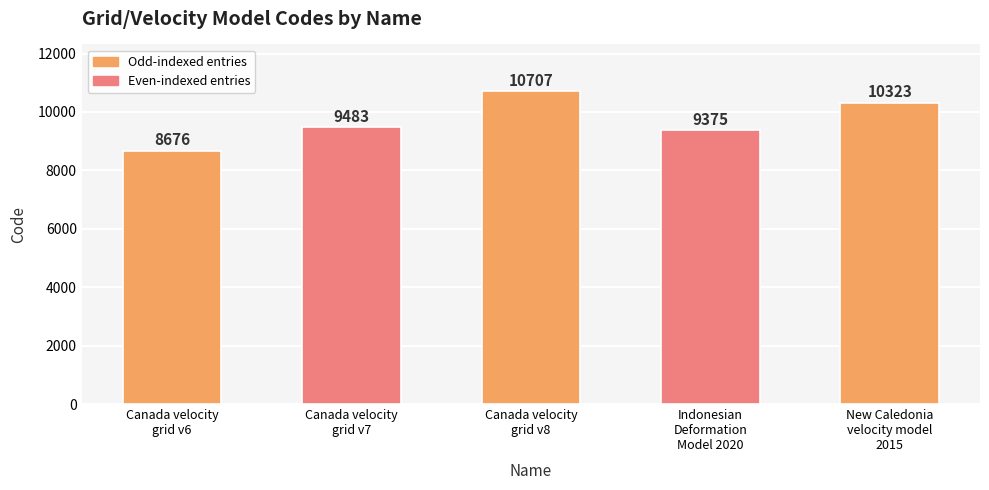

At which category does the chart reach its peak across all series?

Canada velocity
grid v8